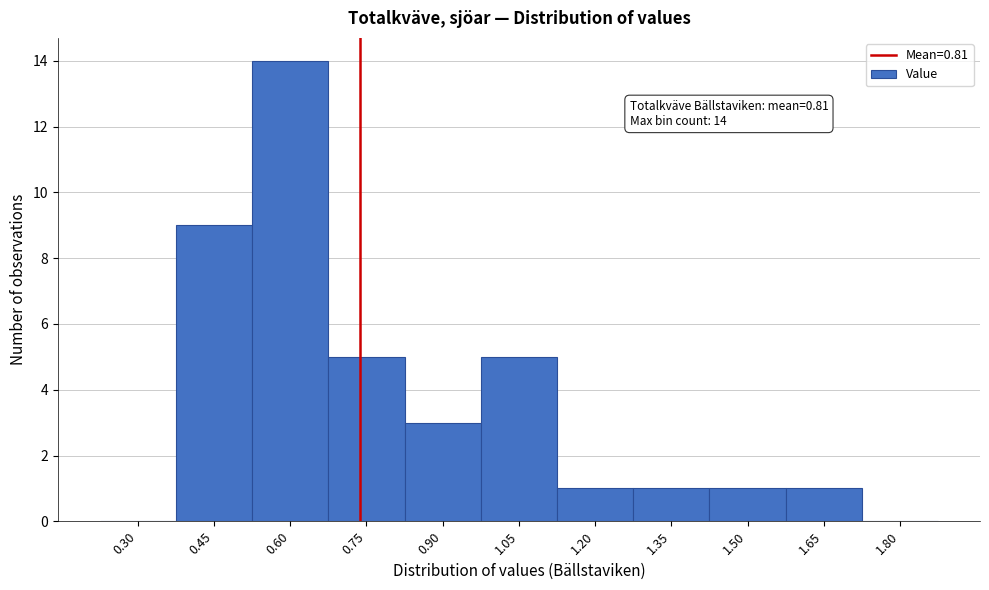

Reading left to right, what are all the values shown in this chart?

0.30=0	0.45=9	0.60=14	0.75=5	0.90=3	1.05=5	1.20=1	1.35=1	1.50=1	1.65=1	1.80=0